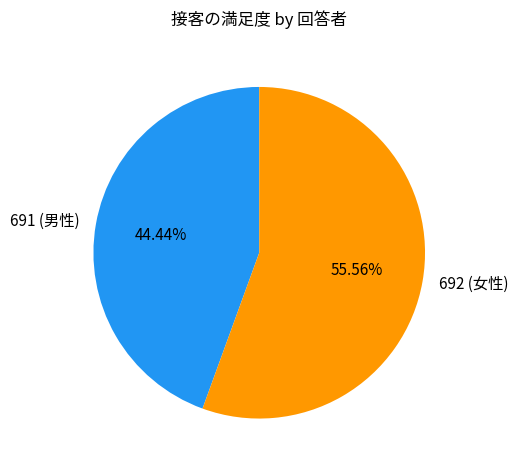

What is the total percentage of 692 (女性) and 691 (男性)?

100.0%